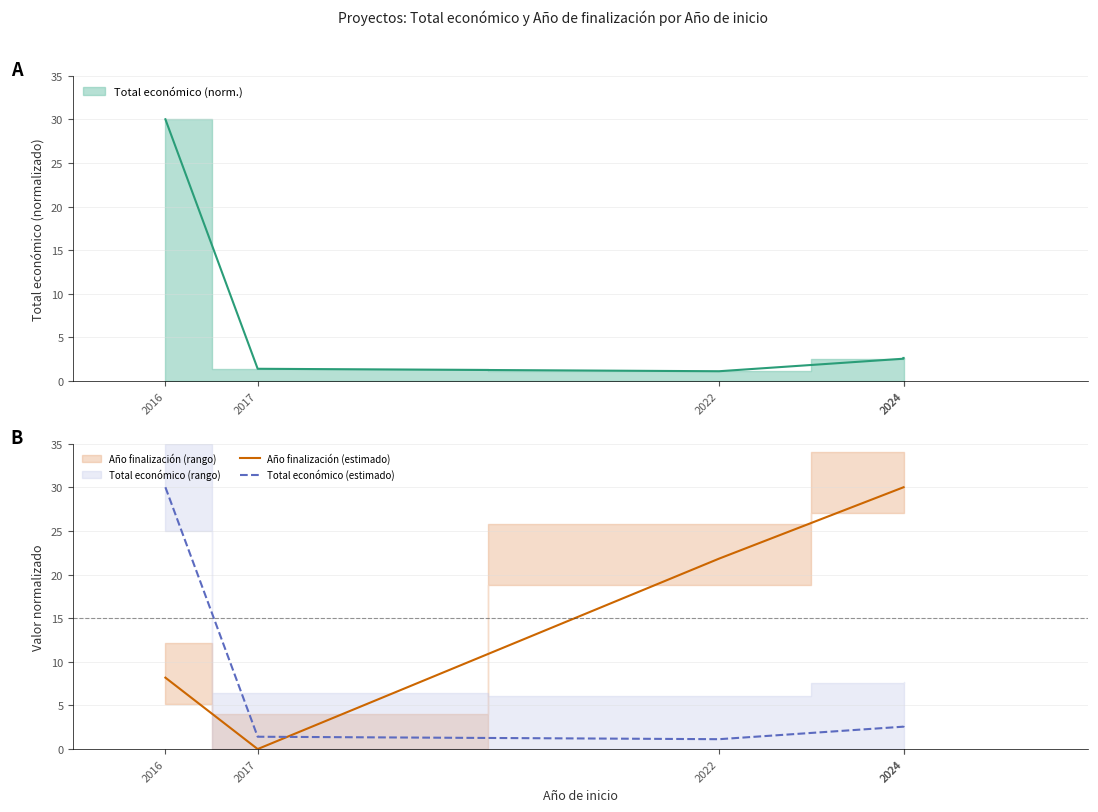

Where is the first local minimum for Total económico (estimado)?

2022